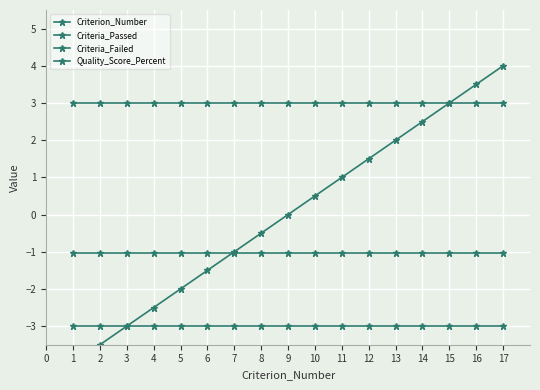

What is the sum of the Quality_Score_Percent values at 1 and 5?

-2.1